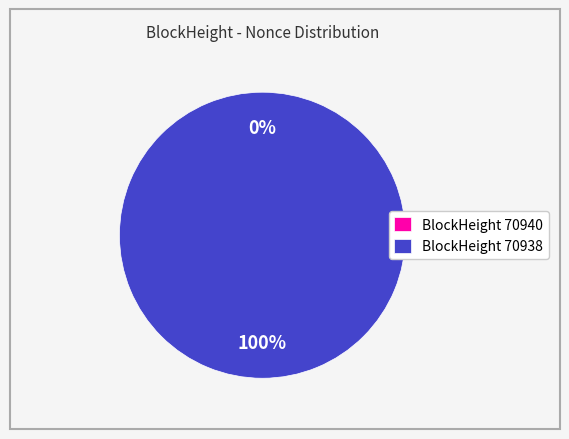

To the nearest percent, what is the average slice percentage?

50%